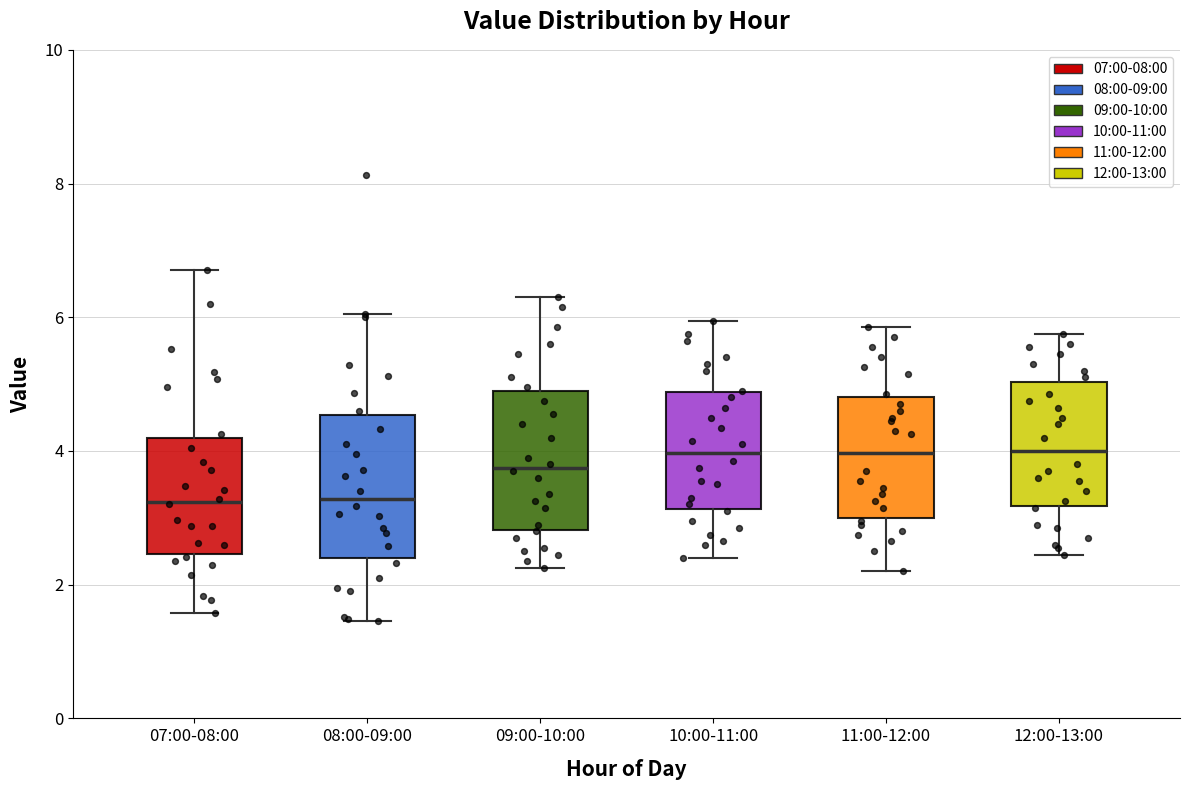

Reading left to right, transcribe this box plot: for each box, give where its median line is, the range the box spans, and where its two whiskers end, as read against the y-axis. The values are not printed on the chart, so give them approximately, as read against the axis.

07:00-08:00: median 3.2, box 2.4 to 4.2, whiskers 1.6 to 6.8
08:00-09:00: median 3.2, box 2.4 to 4.6, whiskers 1.4 to 6.0
09:00-10:00: median 3.8, box 2.8 to 5.0, whiskers 2.2 to 6.4
10:00-11:00: median 4.0, box 3.2 to 4.8, whiskers 2.4 to 6.0
11:00-12:00: median 4.0, box 3.0 to 4.8, whiskers 2.2 to 5.8
12:00-13:00: median 4.0, box 3.2 to 5.0, whiskers 2.4 to 5.8